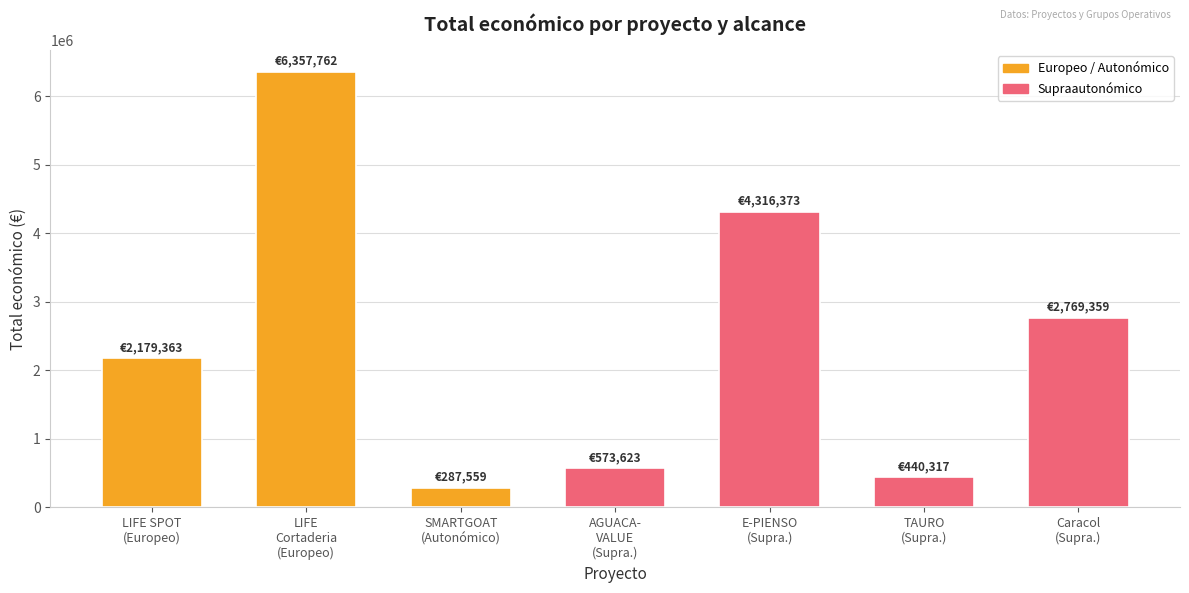

What is the label of the 1st bar from the left?

LIFE SPOT
(Europeo)